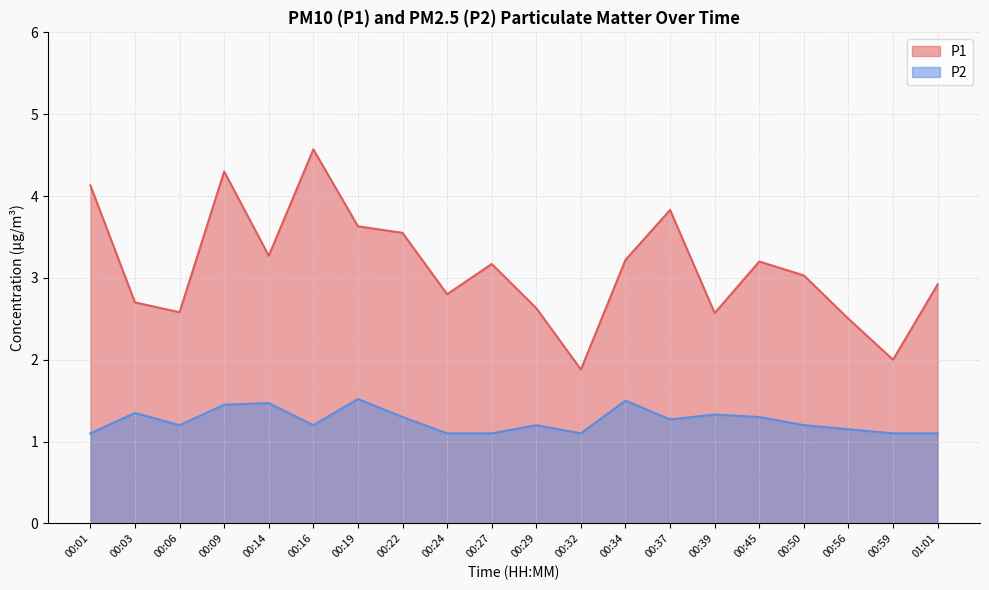

Reading left to right, list all the values displayed in this chart.

P1: 00:01=4.1	00:03=2.7	00:06=2.6	00:09=4.3	00:14=3.3	00:16=4.6	00:19=3.6	00:22=3.5	00:24=2.8	00:27=3.2	00:29=2.6	00:32=1.9	00:34=3.2	00:37=3.8	00:39=2.6	00:45=3.2	00:50=3.0	00:56=2.5	00:59=2.0	01:01=2.9
P2: 00:01=1.1	00:03=1.4	00:06=1.2	00:09=1.4	00:14=1.5	00:16=1.2	00:19=1.5	00:22=1.3	00:24=1.1	00:27=1.1	00:29=1.2	00:32=1.1	00:34=1.5	00:37=1.3	00:39=1.3	00:45=1.3	00:50=1.2	00:56=1.1	00:59=1.1	01:01=1.1